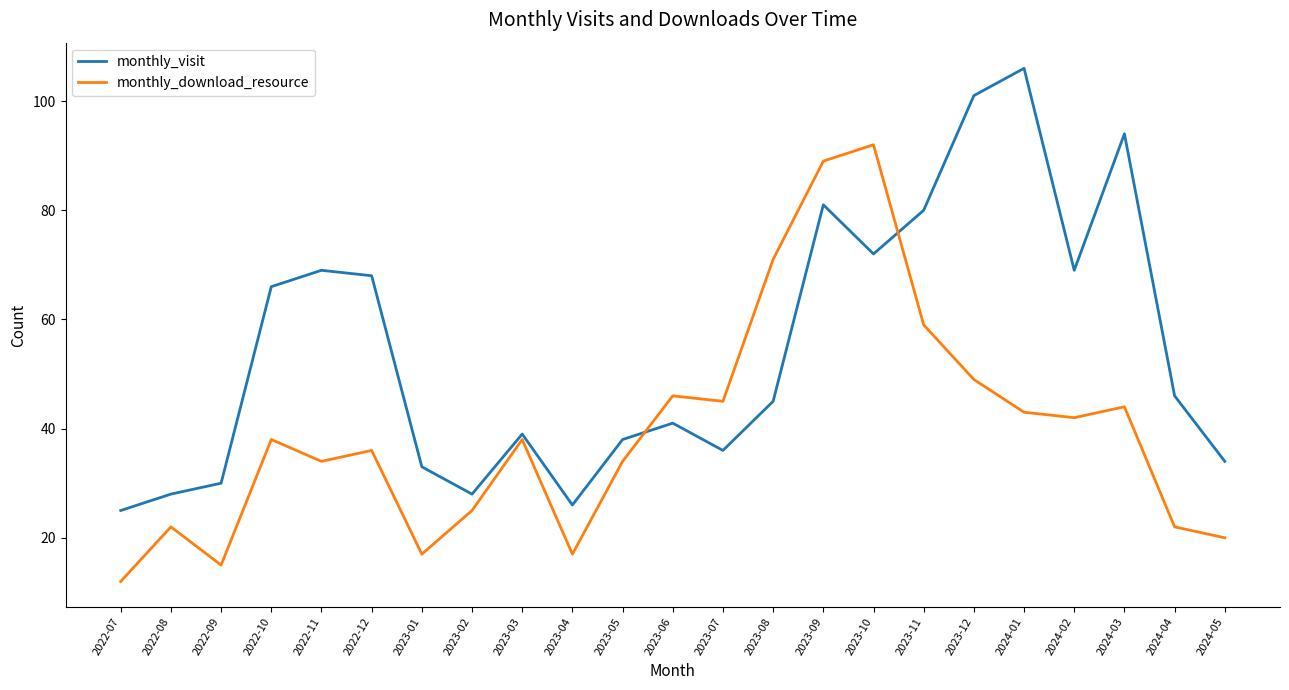

What is the lowest value of the monthly_download_resource series?

12